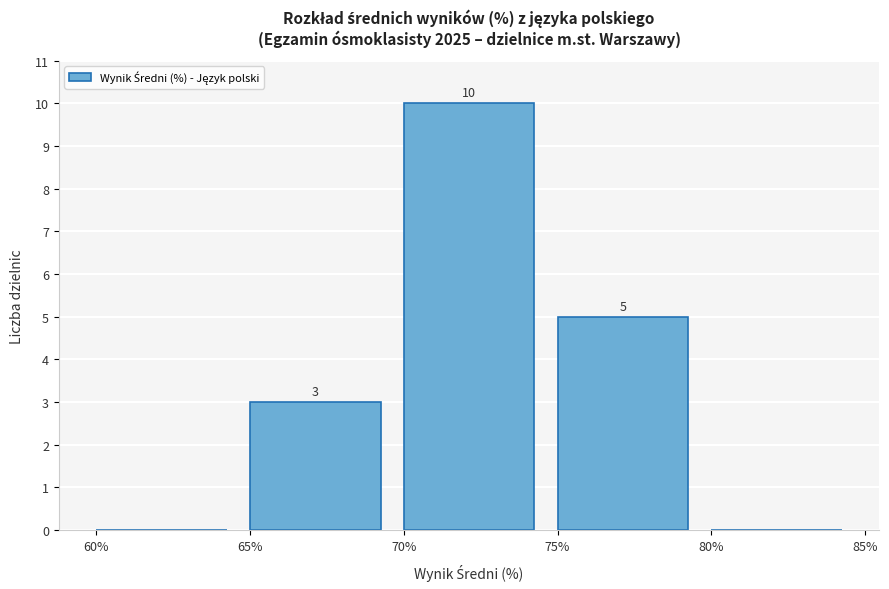

Which range on the x-axis has the tallest bar?

70% to 75%